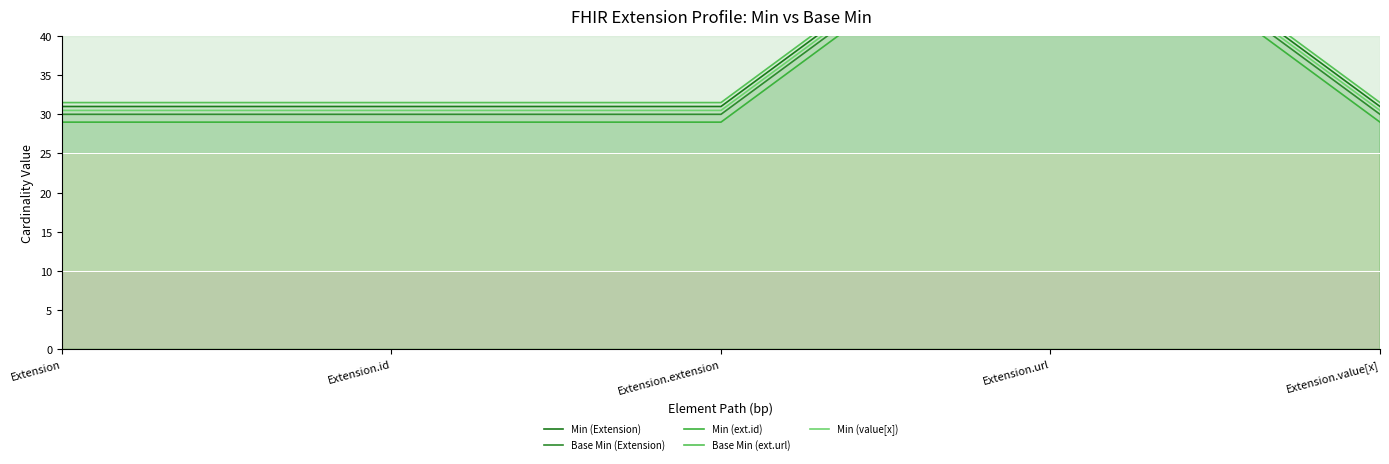

List the series in order of their overall mean, lowest first.

Min (ext.id), Base Min (Extension), Min (value[x]), Min (Extension), Base Min (ext.url)